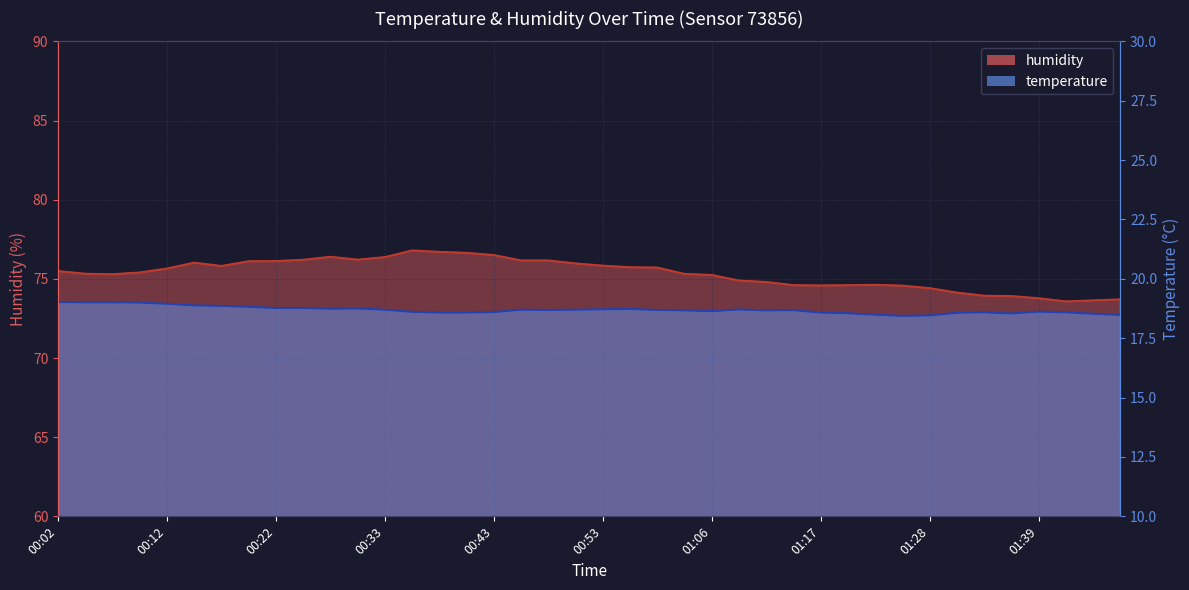

How many series are shown in this chart?

2